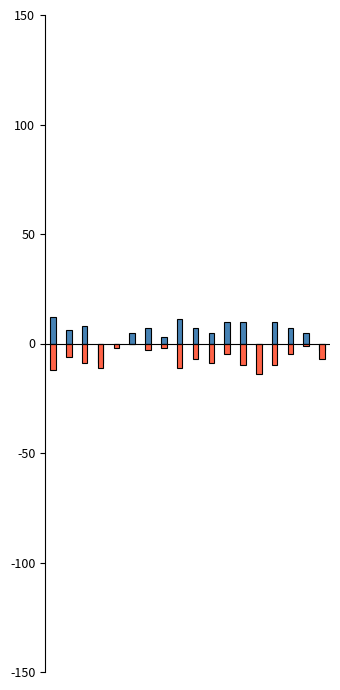

Does the chart contain stacked bars?

No